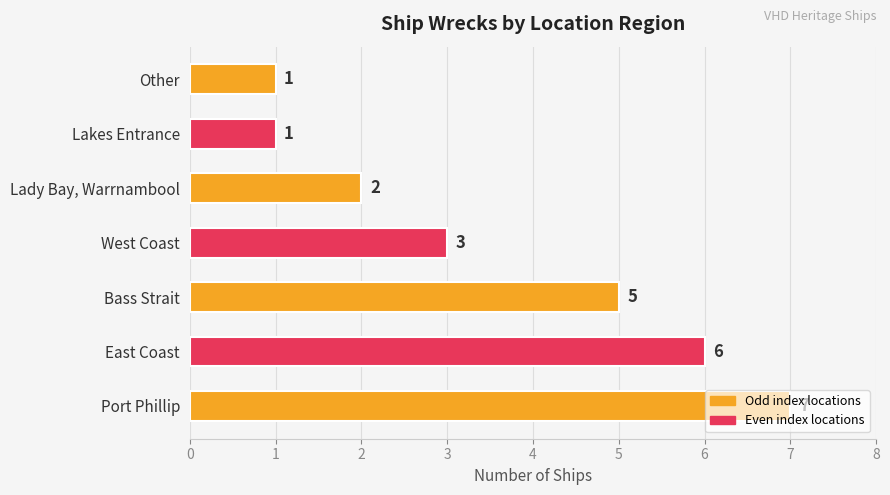

Count the values in the range 1 to 6.

6